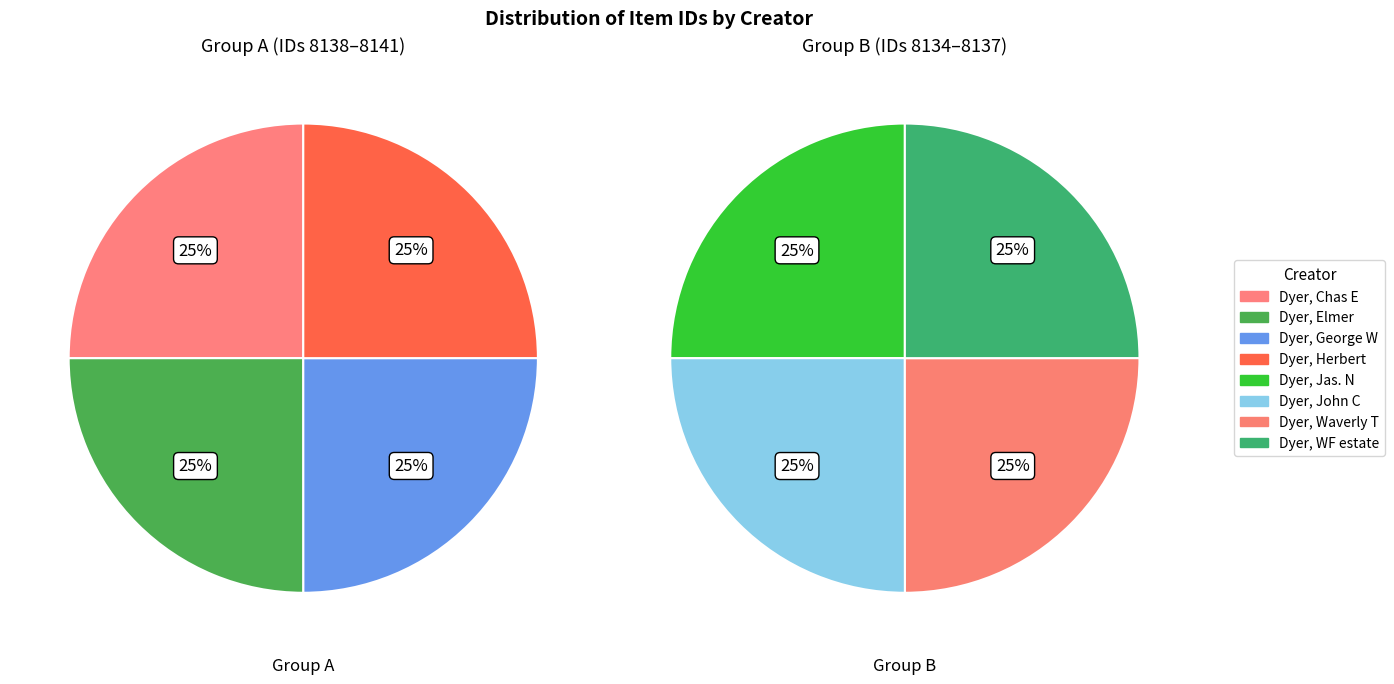

Approximately how many times larger is the value at Dyer, John C compared to Dyer, WF estate?

1.0